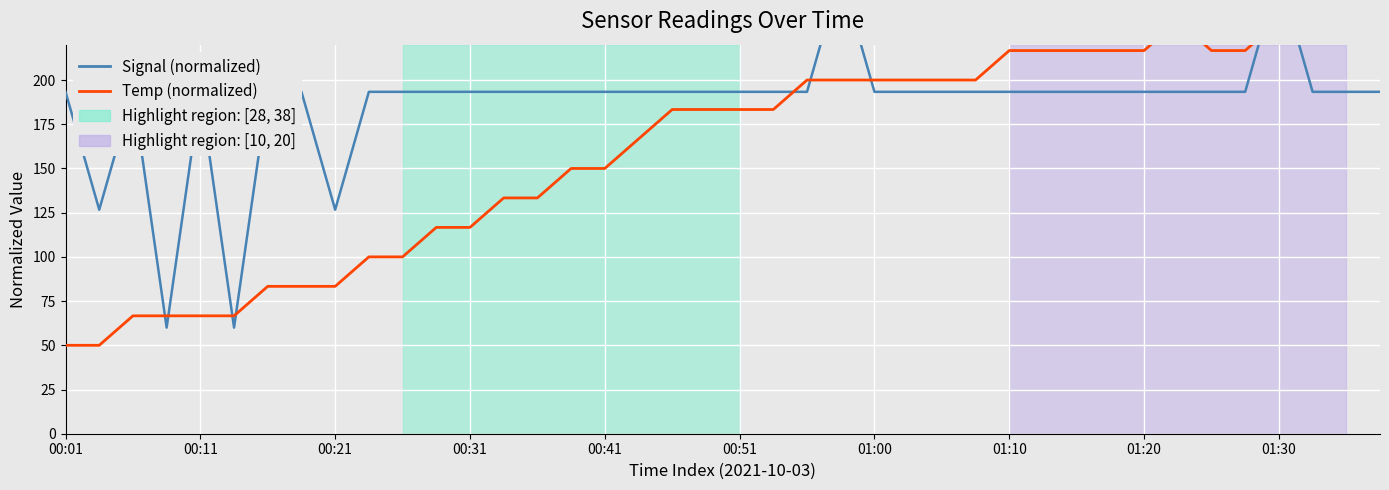

How many lines are shown in the chart?

2